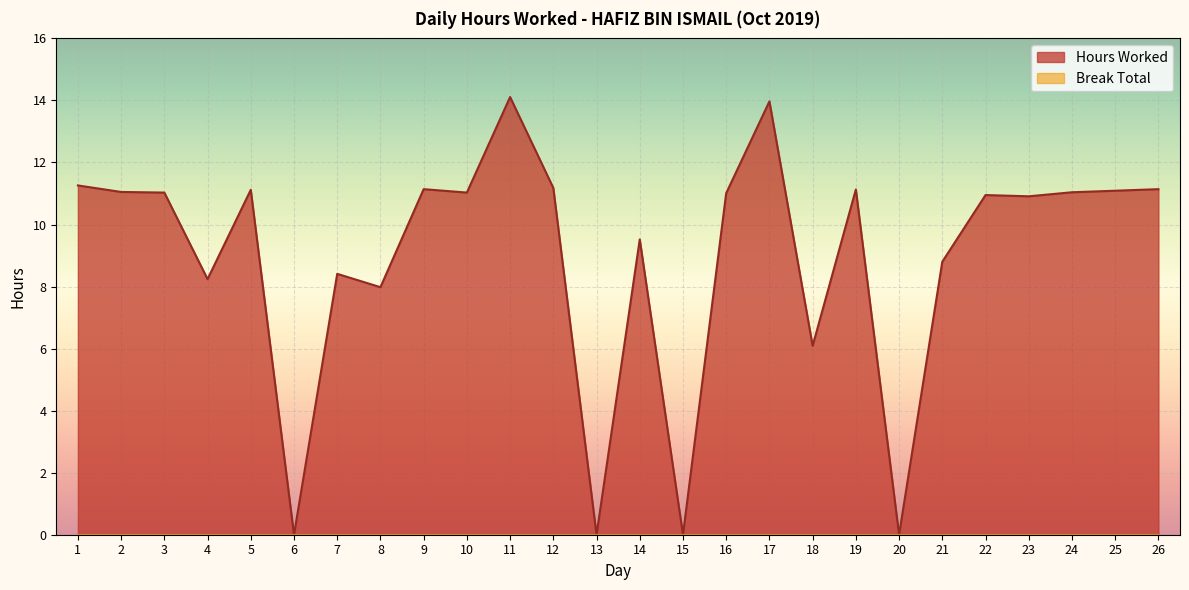

How many values are above zero?

22